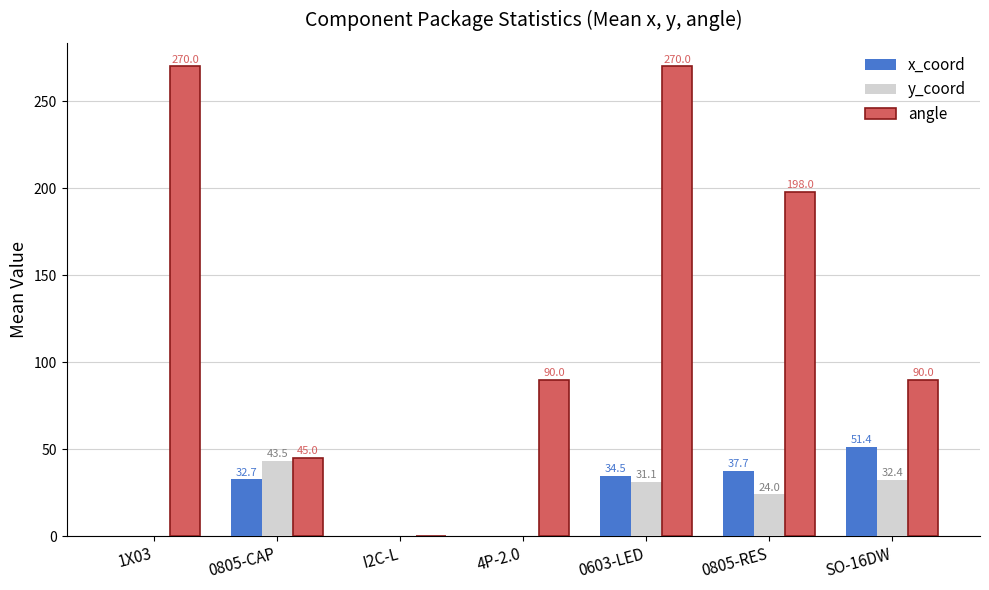

At which label is y_coord closest to 21?

0805-RES